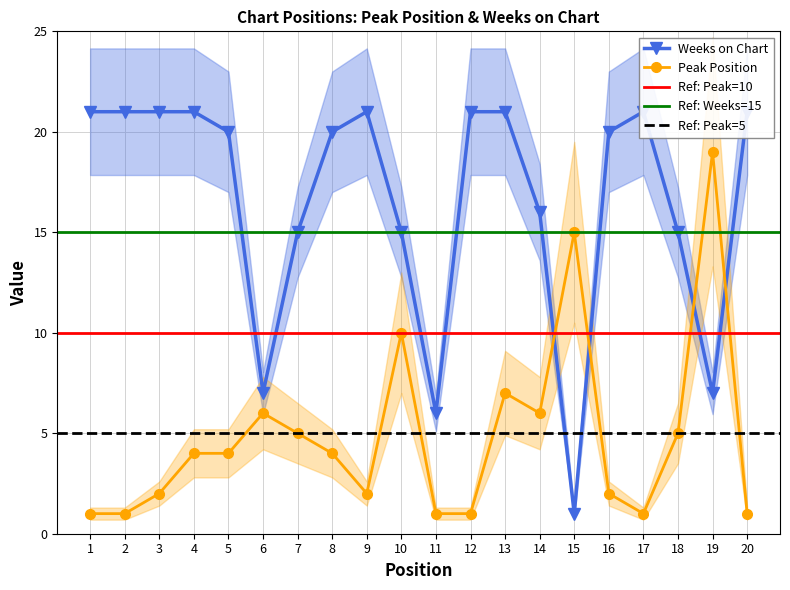

Which category has the lowest value in the Peak Position series?

1